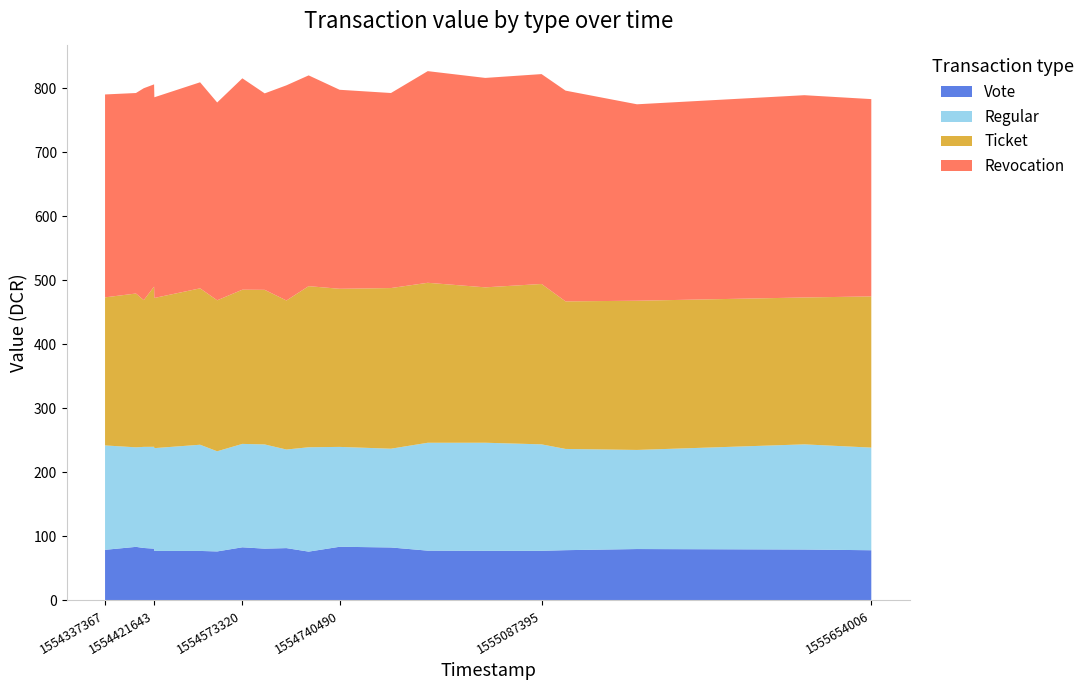

True or false: Vote has a value of 78.4 at 1555654006.

True